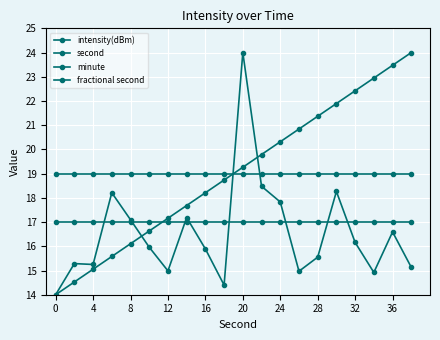

At how many categories does at least one series exceed 14?

20